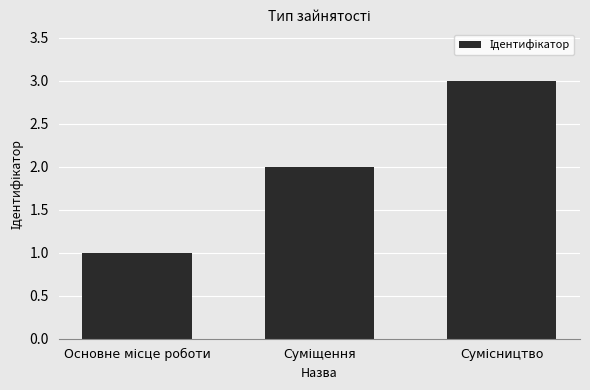

Does the chart contain any negative values?

No